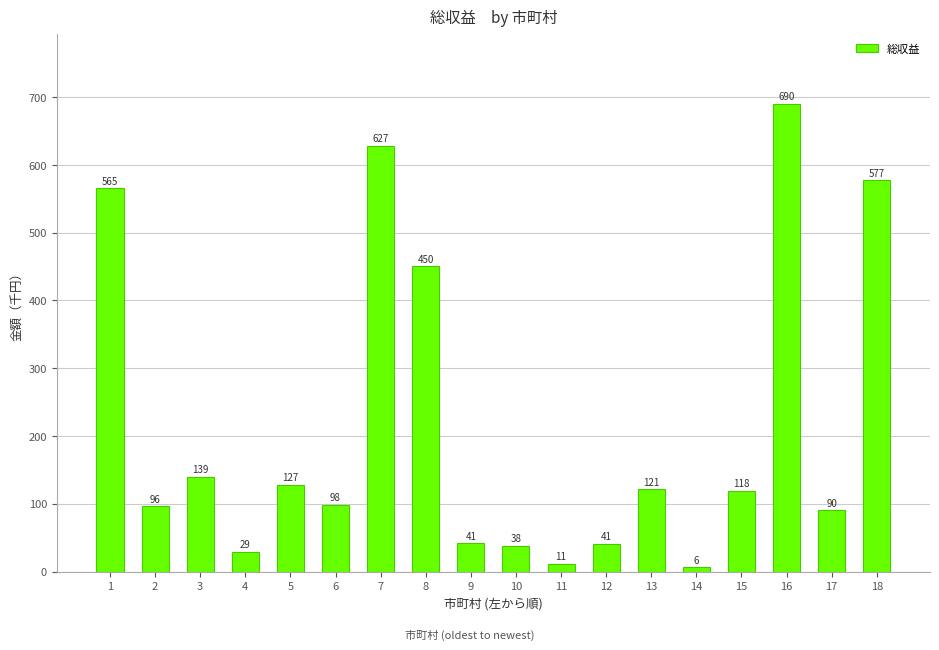

Read the value at 6, to the nearest 50.

98100